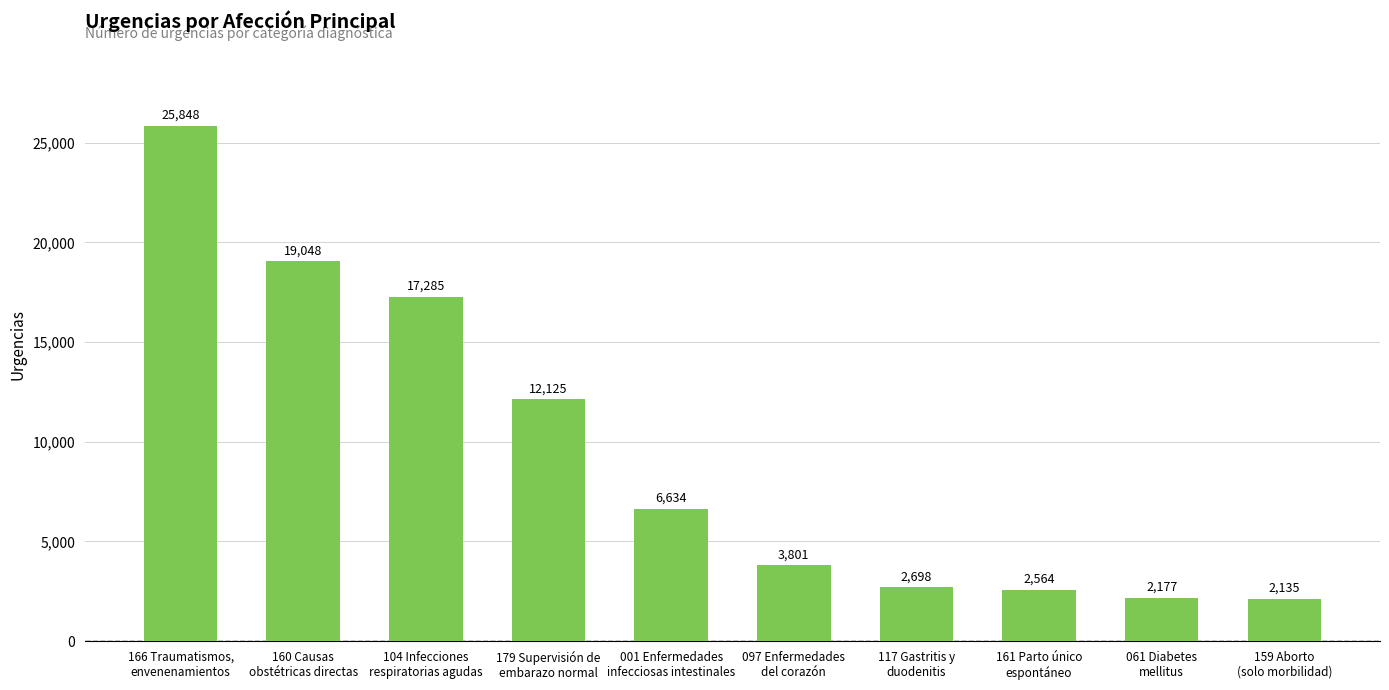

How many categories are shown in the chart?

10